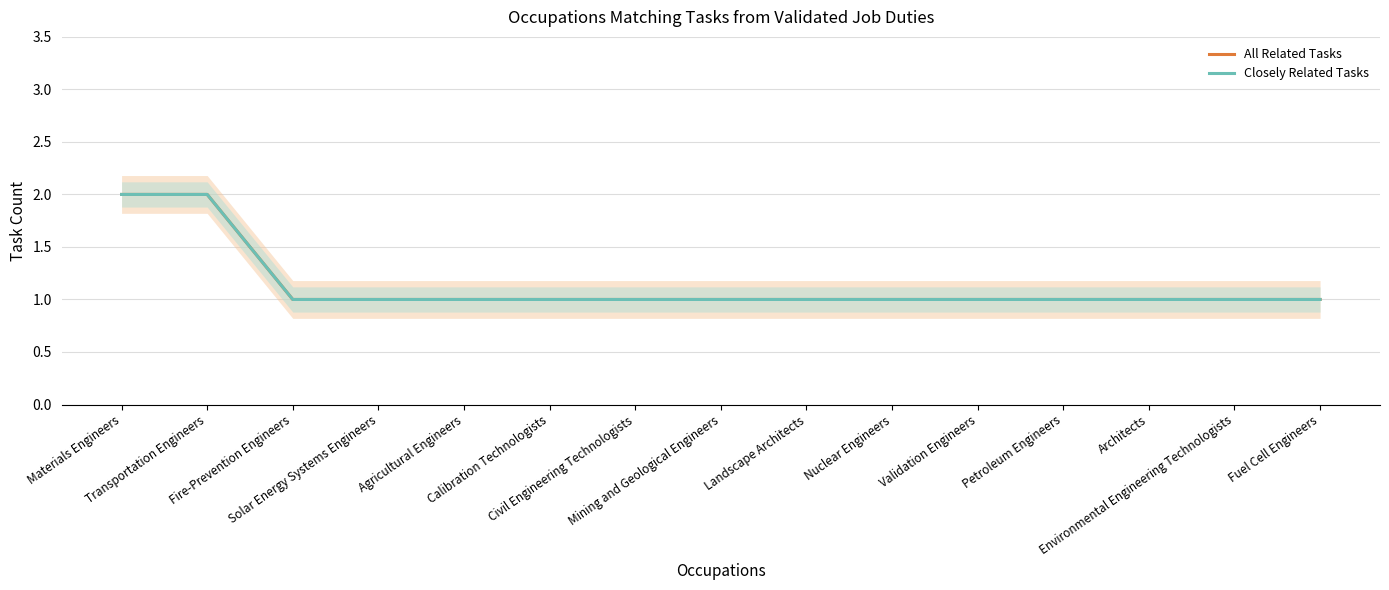

Reading right to left, list all the values displayed in this chart.

All Related Tasks: Fuel Cell Engineers=1	Environmental Engineering Technologists=1	Architects=1	Petroleum Engineers=1	Validation Engineers=1	Nuclear Engineers=1	Landscape Architects=1	Mining and Geological Engineers=1	Civil Engineering Technologists=1	Calibration Technologists=1	Agricultural Engineers=1	Solar Energy Systems Engineers=1	Fire-Prevention Engineers=1	Transportation Engineers=2	Materials Engineers=2
Closely Related Tasks: Fuel Cell Engineers=1	Environmental Engineering Technologists=1	Architects=1	Petroleum Engineers=1	Validation Engineers=1	Nuclear Engineers=1	Landscape Architects=1	Mining and Geological Engineers=1	Civil Engineering Technologists=1	Calibration Technologists=1	Agricultural Engineers=1	Solar Energy Systems Engineers=1	Fire-Prevention Engineers=1	Transportation Engineers=2	Materials Engineers=2